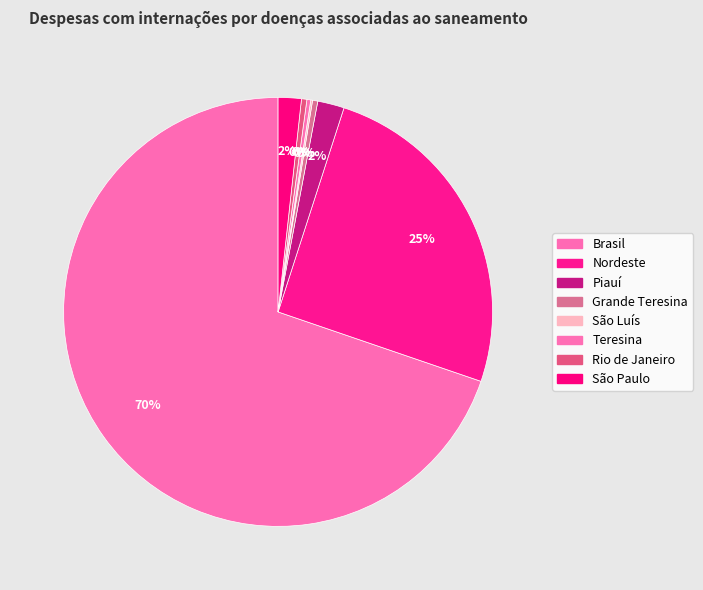

Which category has the biggest portion of the pie?

Brasil